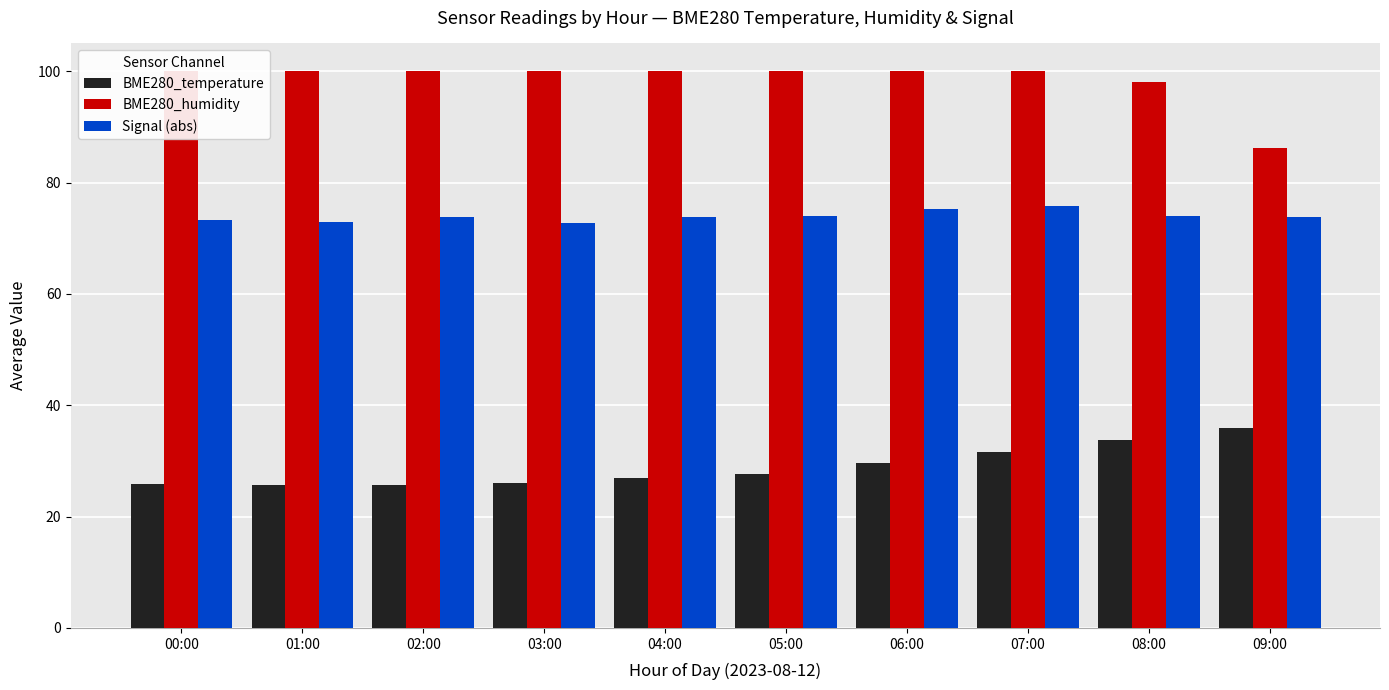

What is the label of the 3rd bar from the right?

07:00